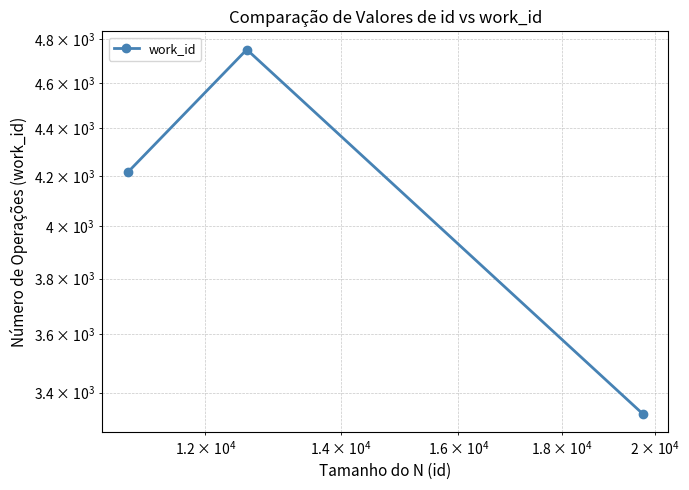

How many lines are shown in the chart?

1